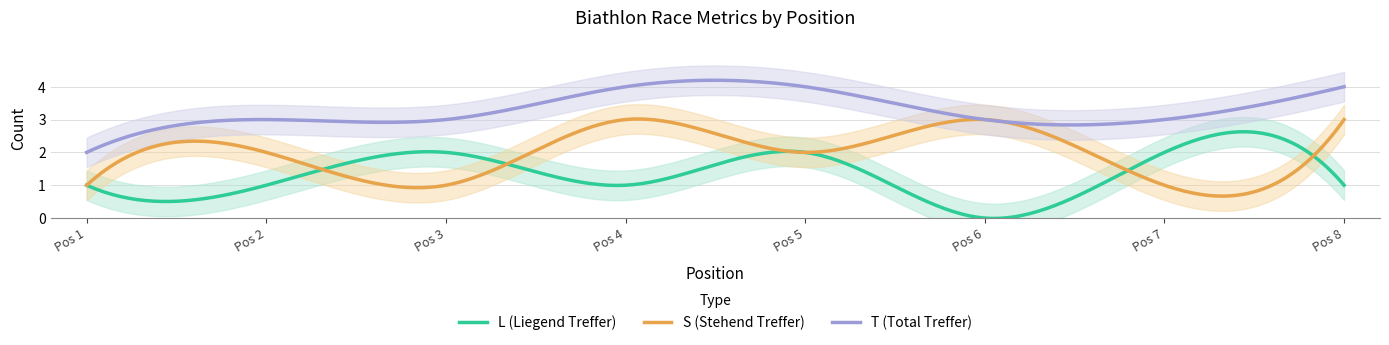

The value of S at 2 is 3. True or false?

False